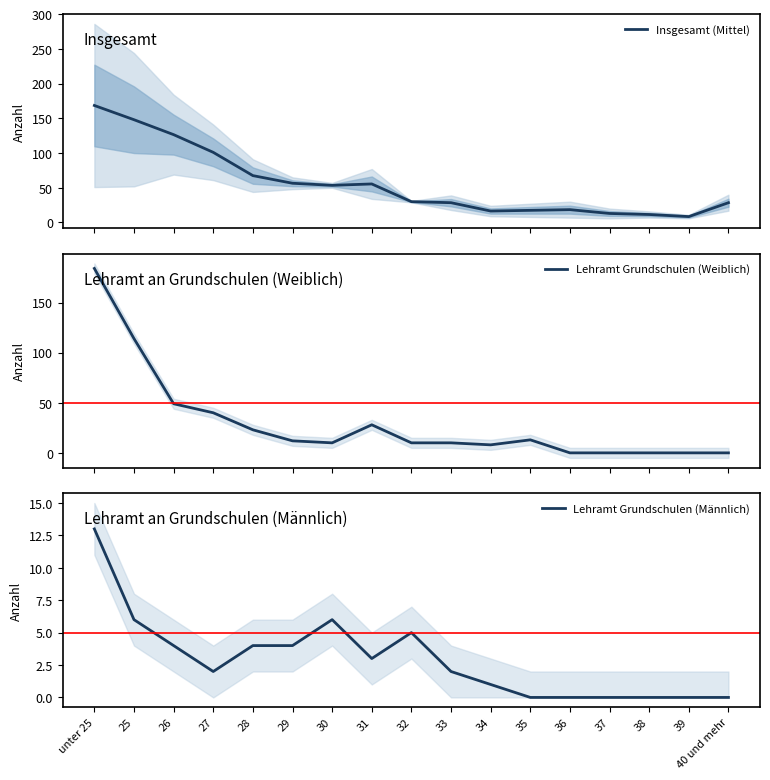

Which series has the largest total across all categories?

Insgesamt (Mittel)